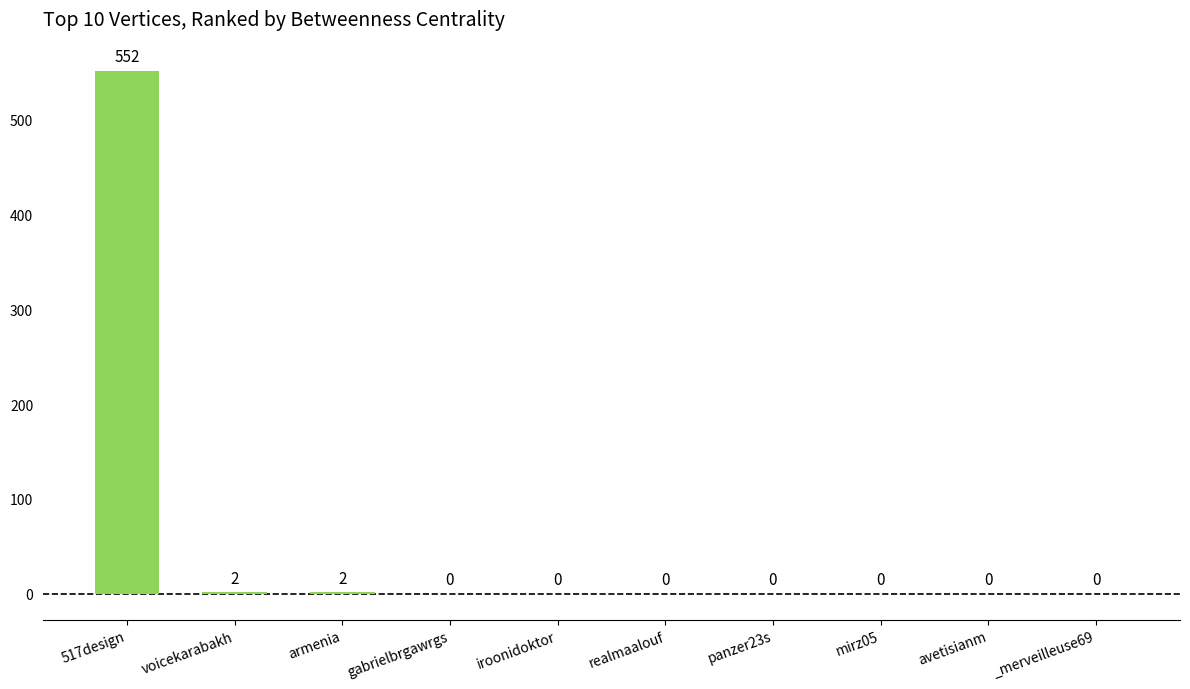

What is the sum of all values?

556